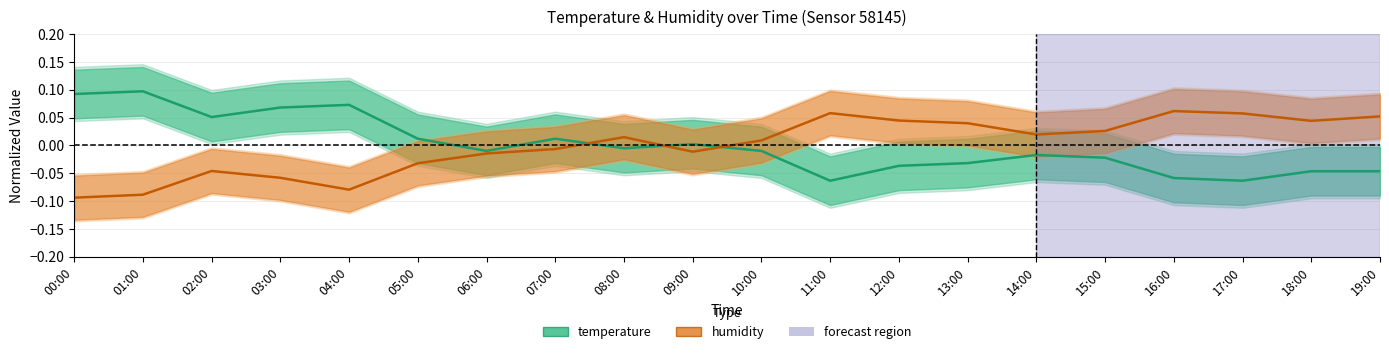

Rank the series by their maximum value, from lowest to highest.

humidity, temperature